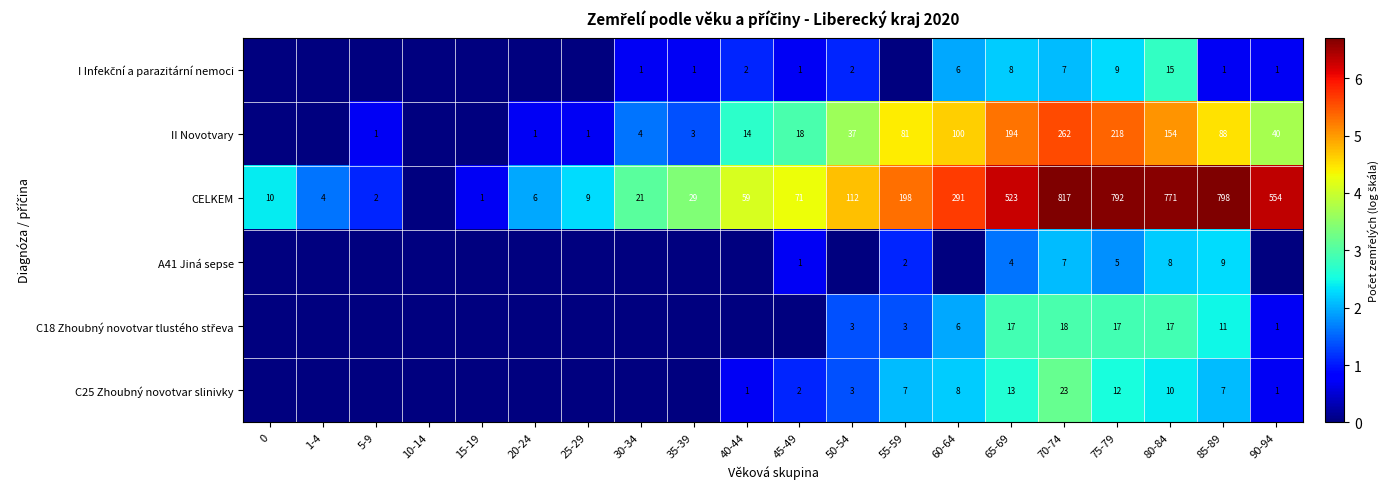

Is it true that C25 Zhoubný novotvar slinivky equals 8 at 60-64?

True